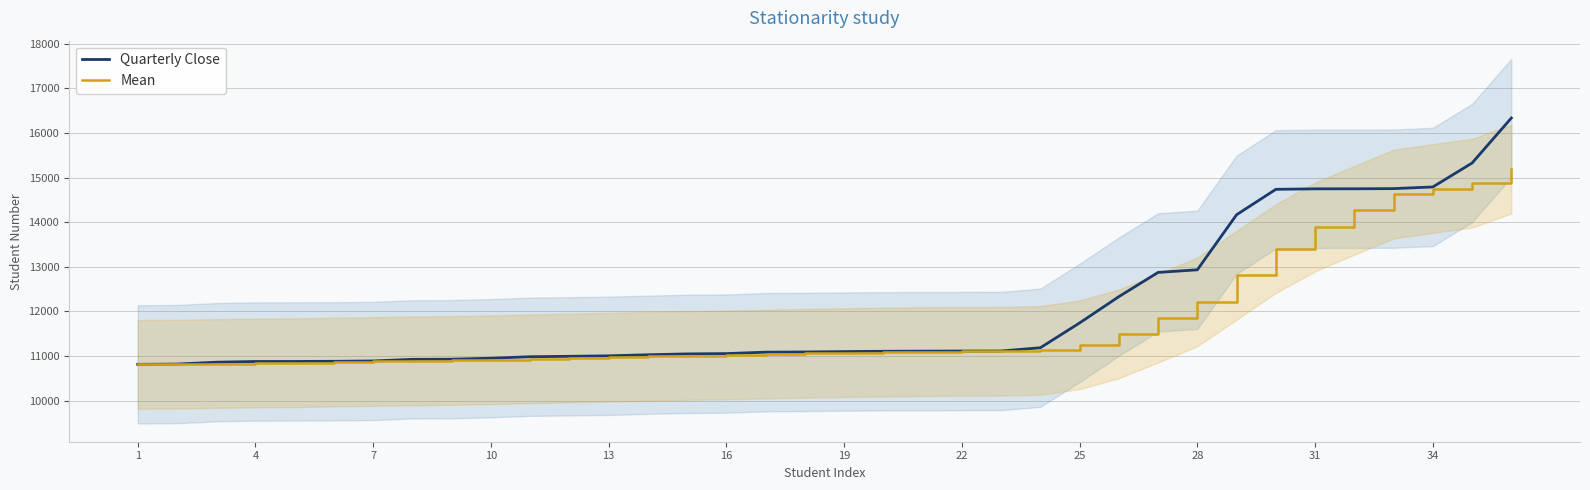

What is the maximum value for Quarterly Close?

16333.0